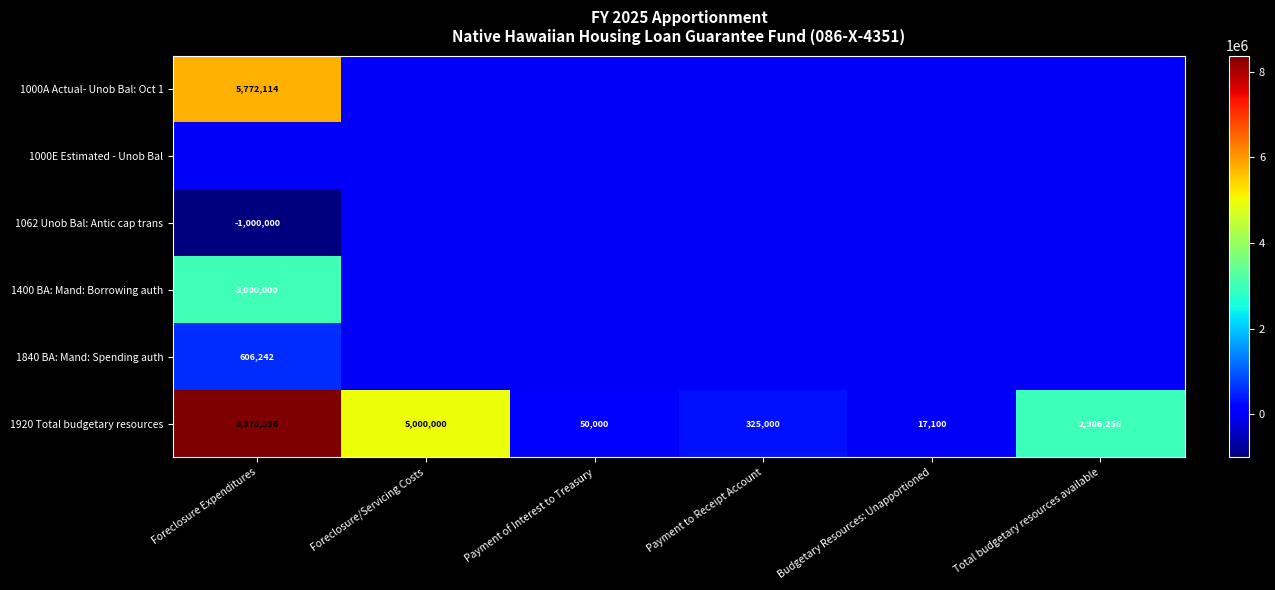

Rank the categories by 1920 Total budgetary resources value from highest to lowest.

Foreclosure Expenditures, Foreclosure/Servicing Costs, Total budgetary resources available, Payment to Receipt Account, Payment of Interest to Treasury, Budgetary Resources: Unapportioned